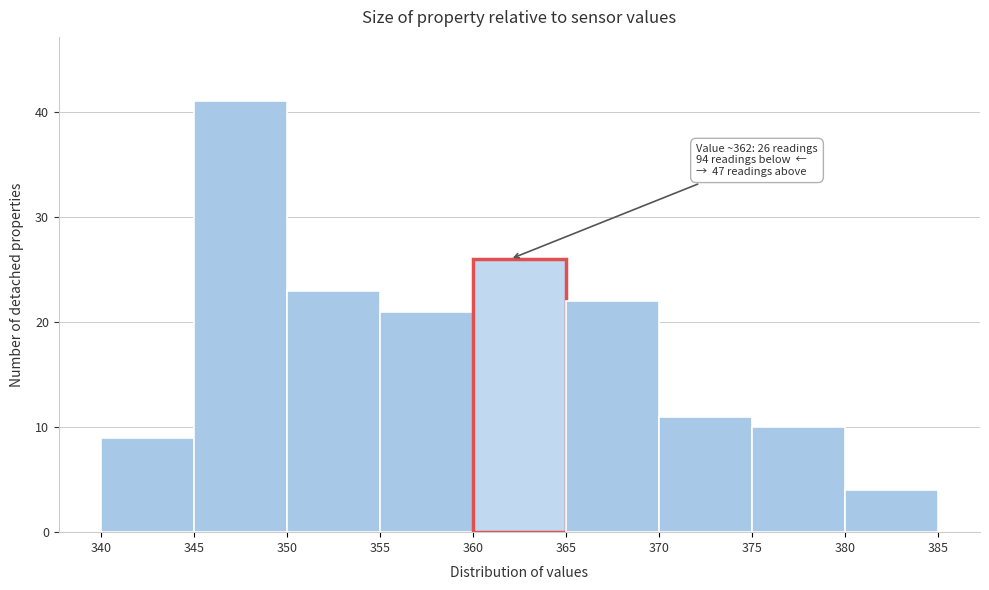

Over which range of the x-axis is the bar tallest?

345 to 350